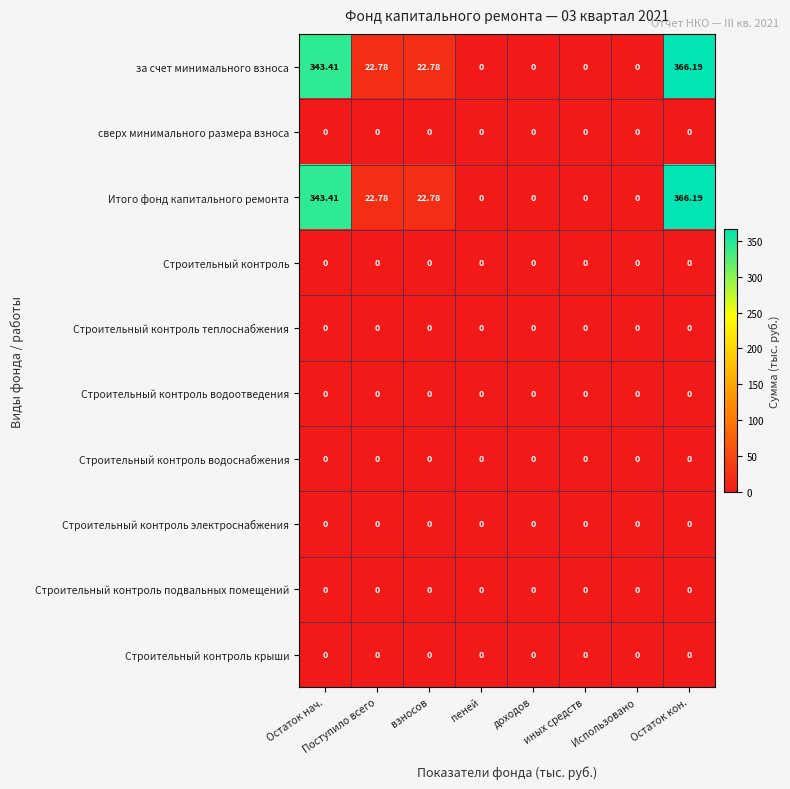

Where does the Итого фонд капитального ремонта series first go above 22?

Остаток нач.